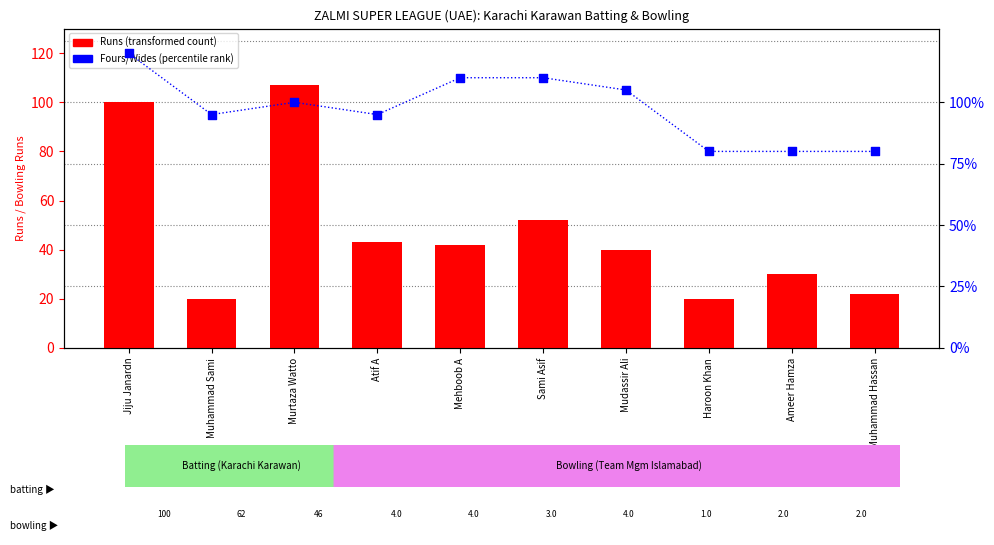

Which series has the widest spread of Y values?

Runs